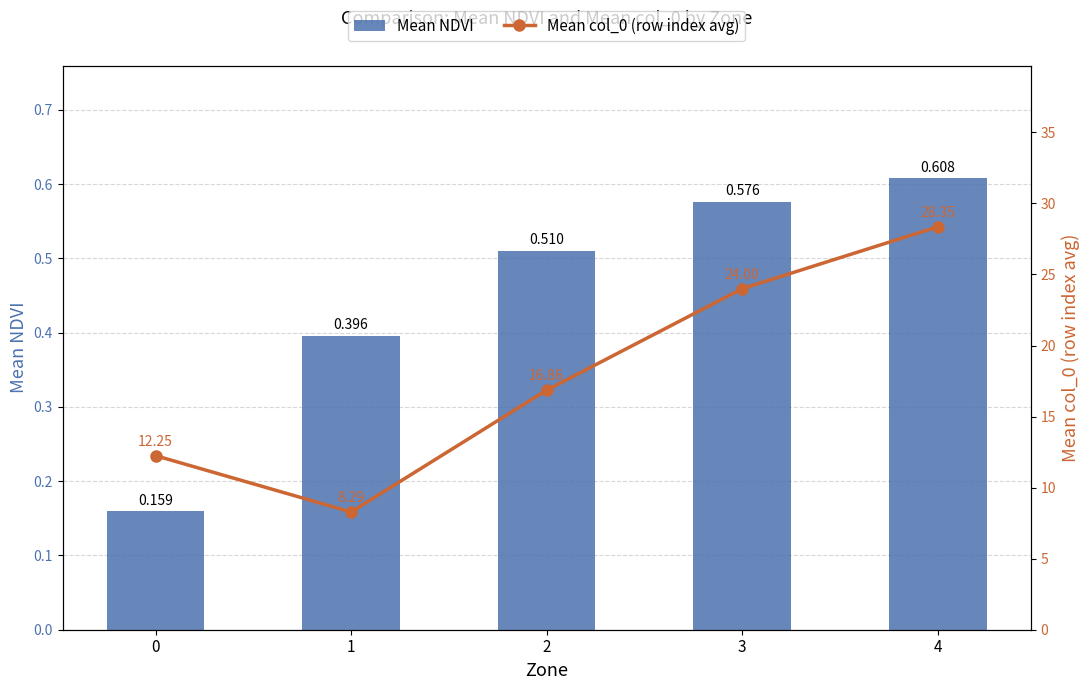

Which series has the largest total across all categories?

Mean col_0 (row index avg)